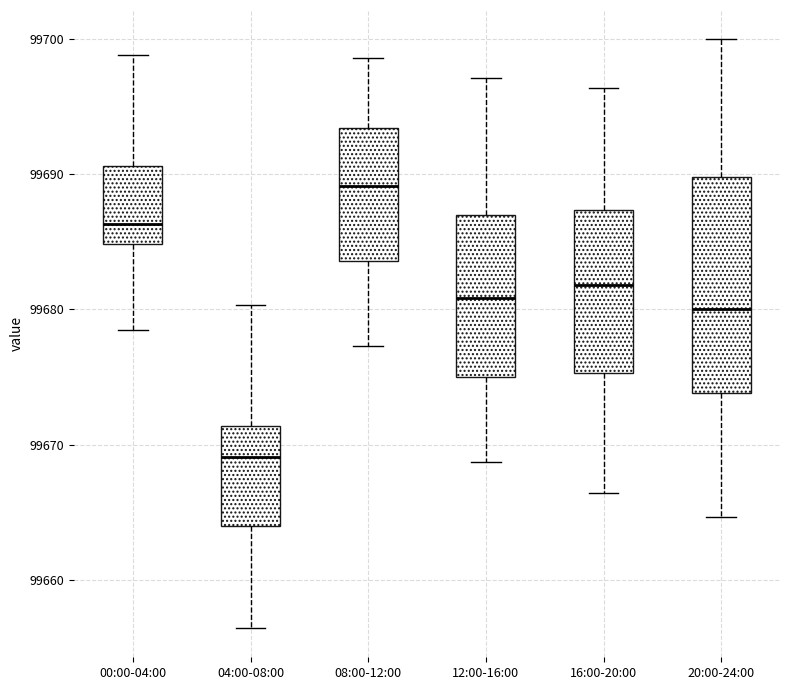

Which box is the tallest, from its lower edge to its upper edge?

20:00-24:00